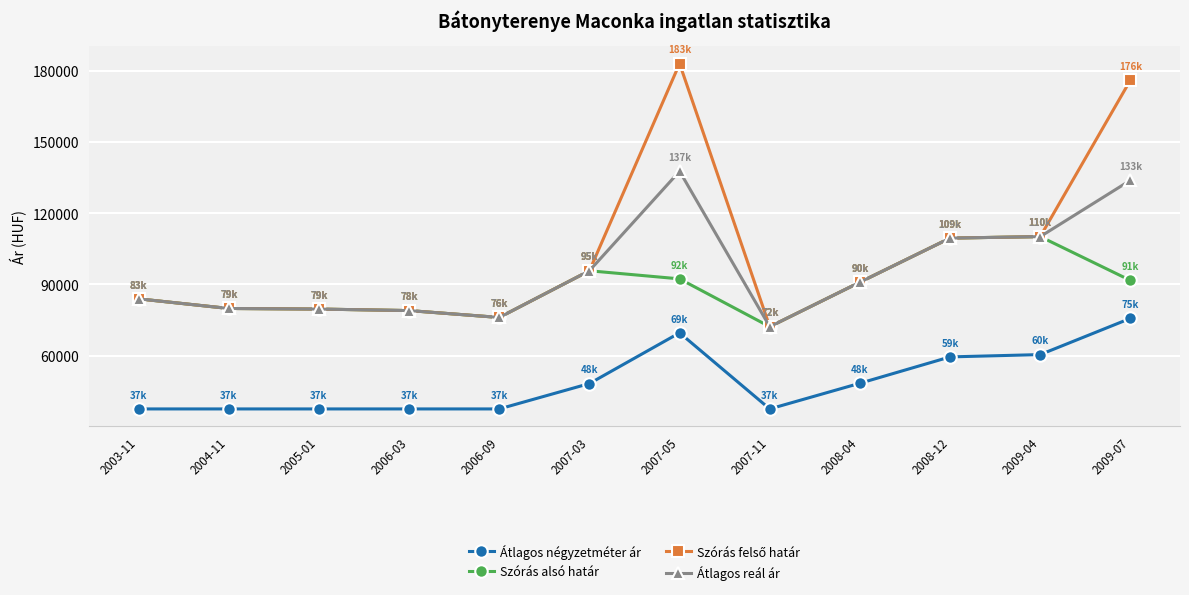

What is the difference between the Szórás alsó határ values at 2008-04 and 2005-01?

11332